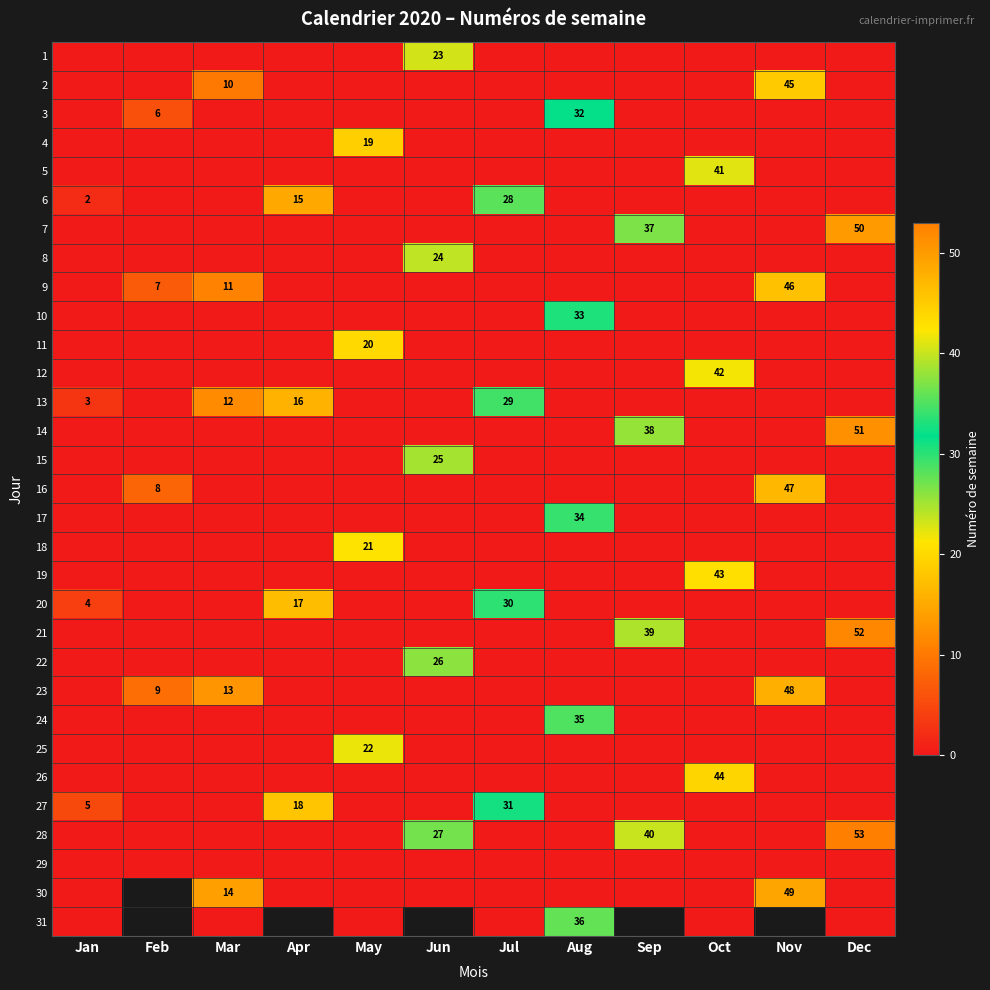

The value of 21 at Dec is 52. True or false?

True